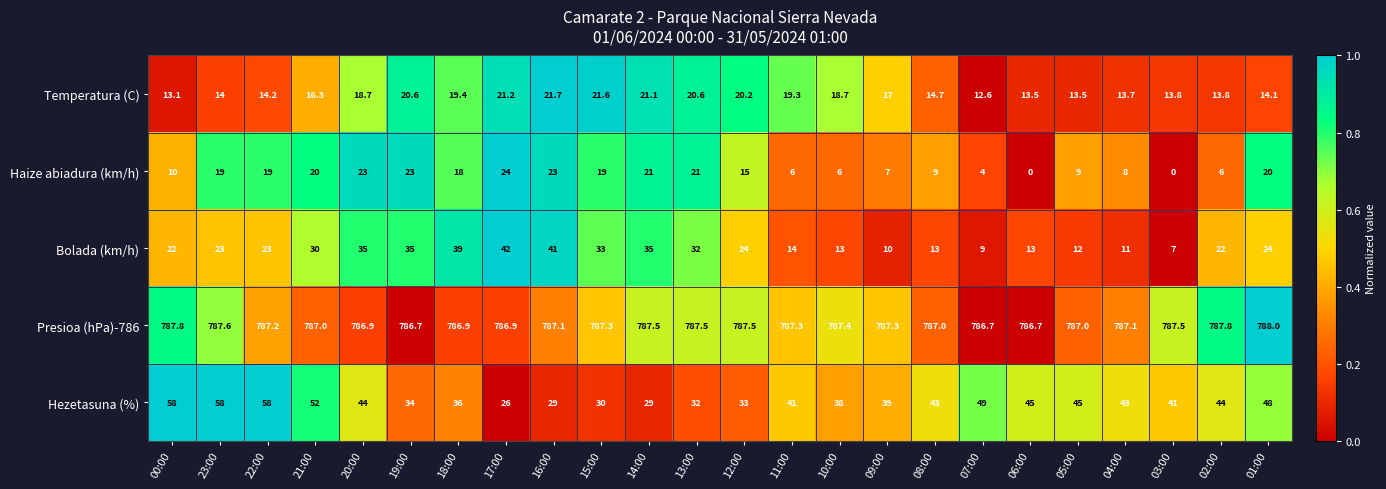

True or false: Presioa (hPa)-786 has a value of 787.1 at 04:00.

True